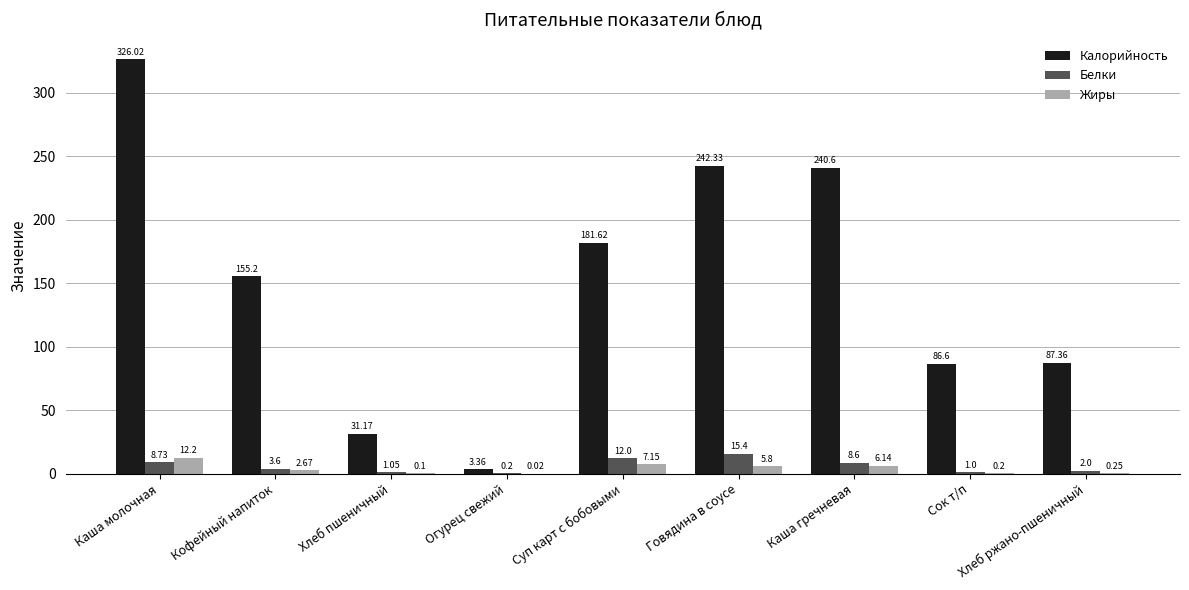

What is the sum of all Белки values?

52.6